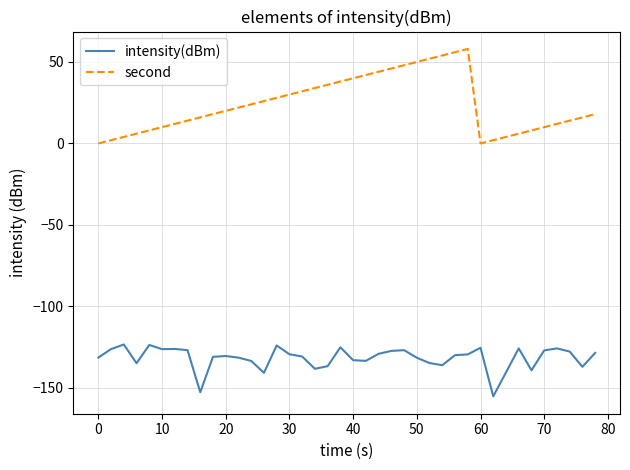

List the series in order of their peak value, lowest first.

intensity(dBm), second